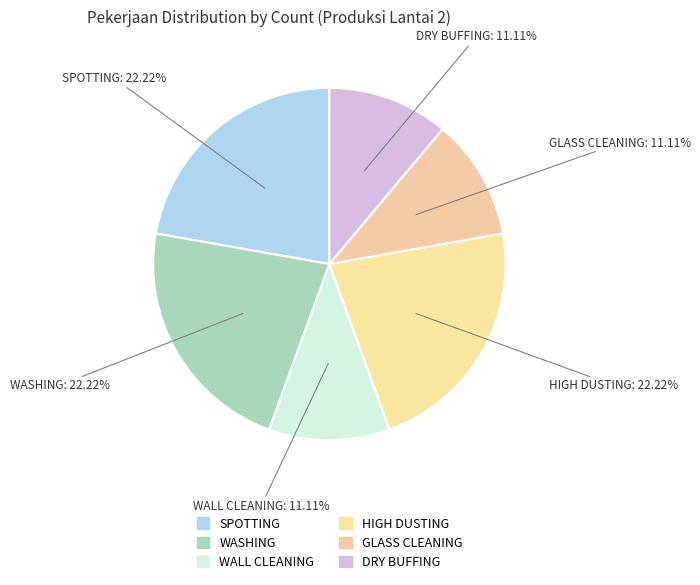

Rank the categories by value from highest to lowest.

SPOTTING, WASHING, HIGH DUSTING, WALL CLEANING, GLASS CLEANING, DRY BUFFING